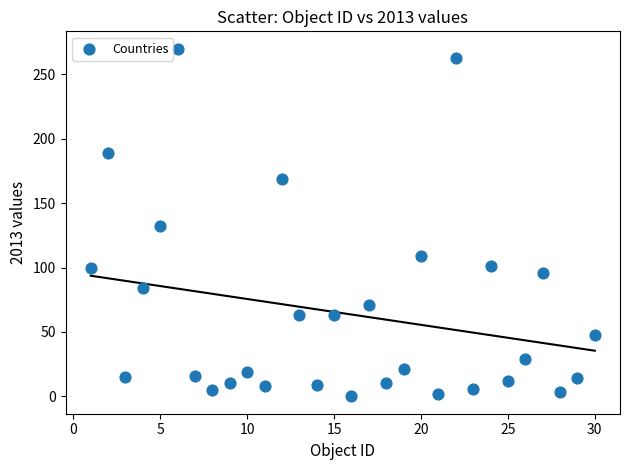

What Y value in the scatter plot is closest to 135?

132